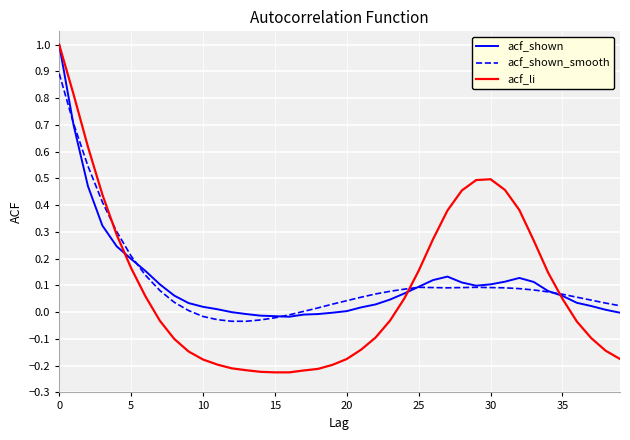

What is the maximum value for acf_shown_smooth?

0.9